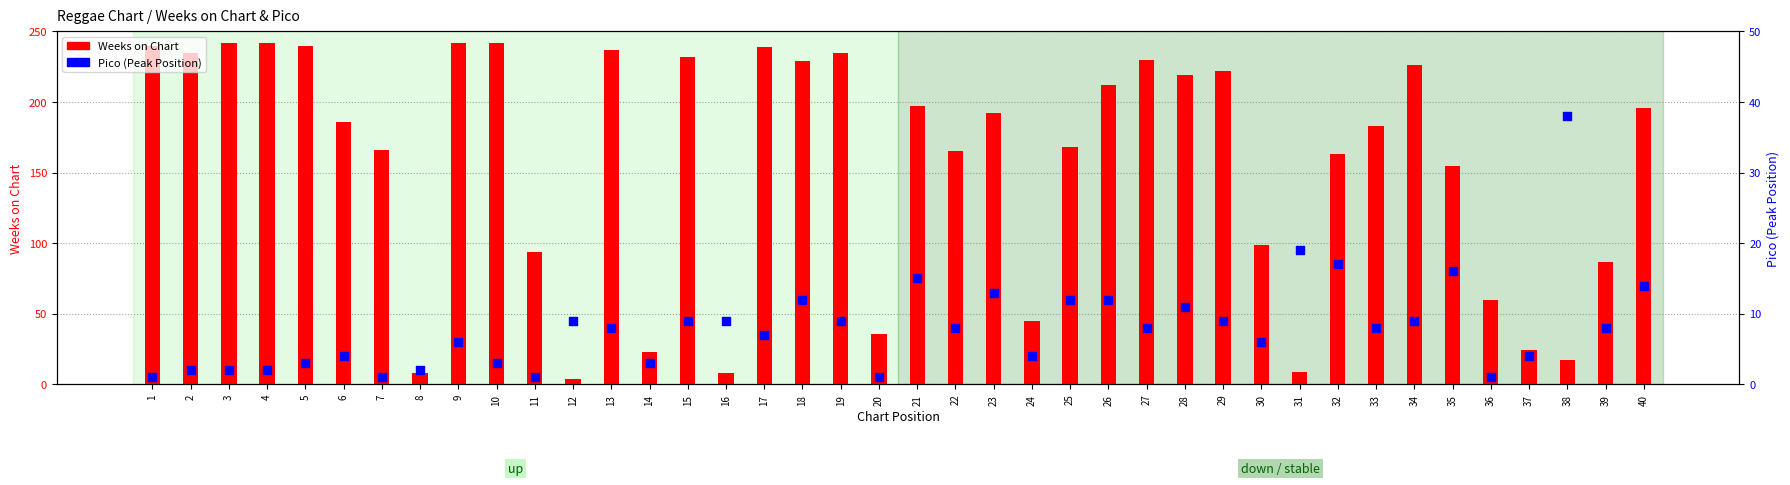

At how many categories does at least one series exceed 136?

27